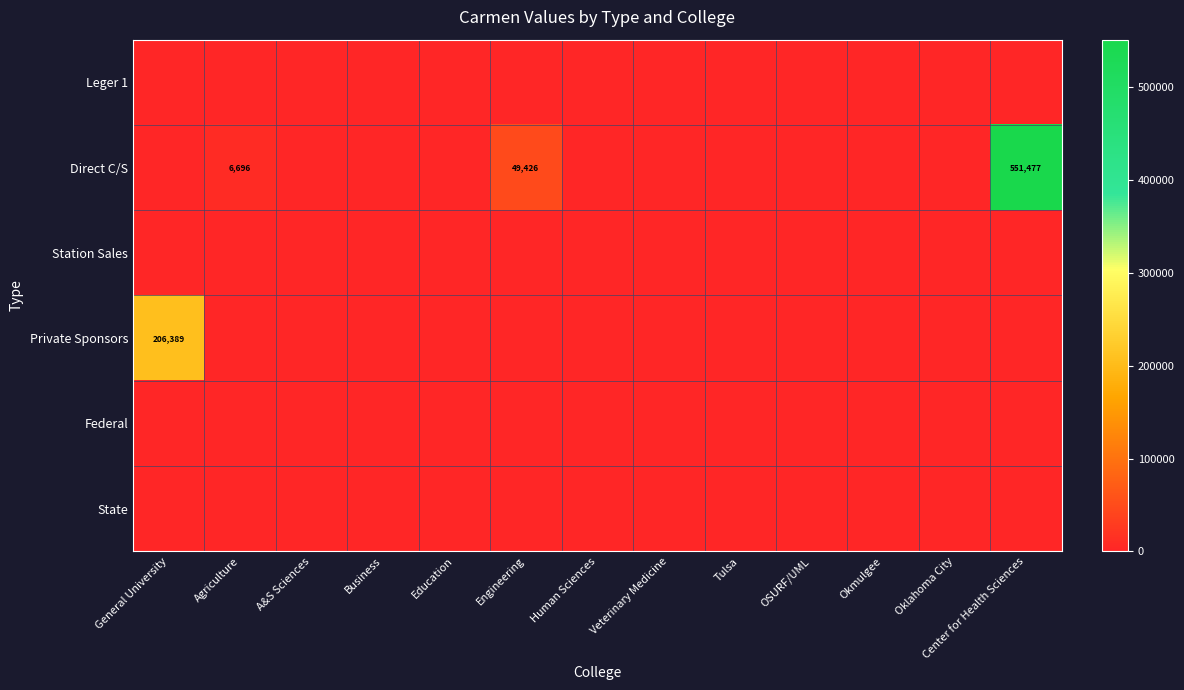

Is the value of Federal at Tulsa greater than the value of Station Sales at Center for Health Sciences?

No